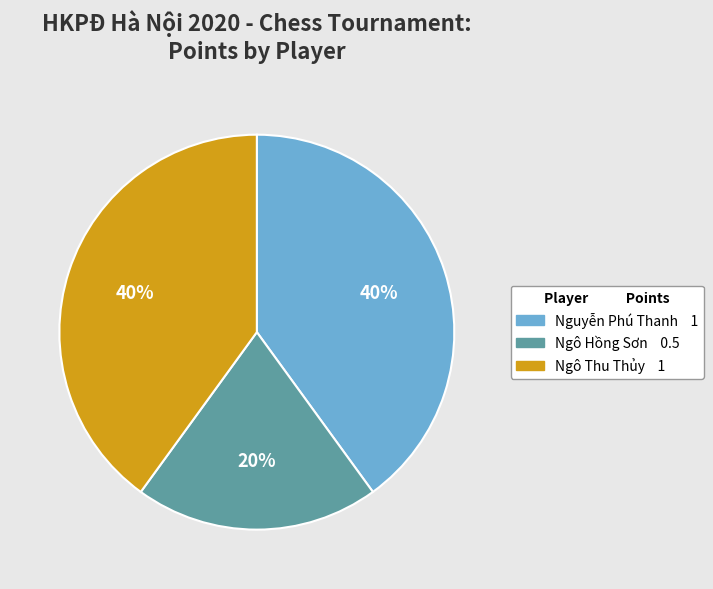

Is there a majority slice in this chart?

No